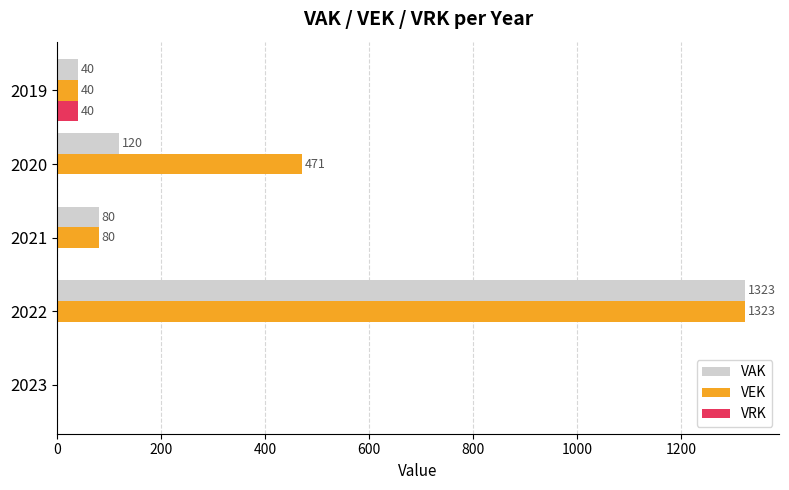

Is the value of VAK at 2021 greater than the value of VEK at 2020?

No